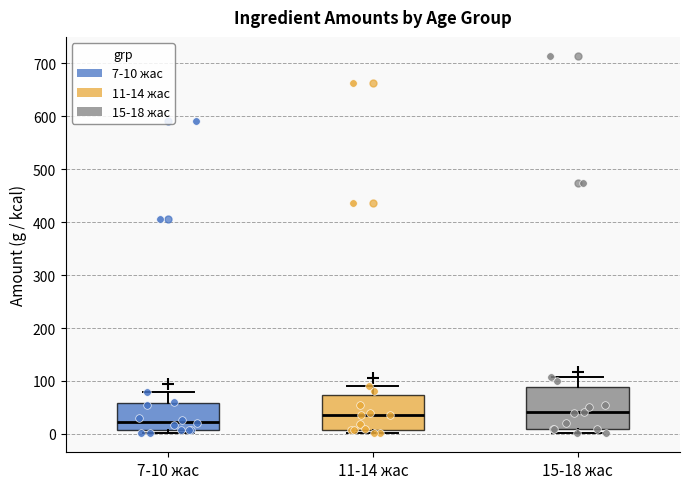

Reading left to right, transcribe this box plot: for each box, give where its median line is, the range the box spans, and where its two whiskers end, as read against the y-axis. The values are not printed on the chart, so give them approximately, as read against the axis.

7-10 жас: median 20, box 10 to 60, whiskers 0 to 80
11-14 жас: median 40, box 10 to 70, whiskers 0 to 90
15-18 жас: median 40, box 10 to 90, whiskers 0 to 110